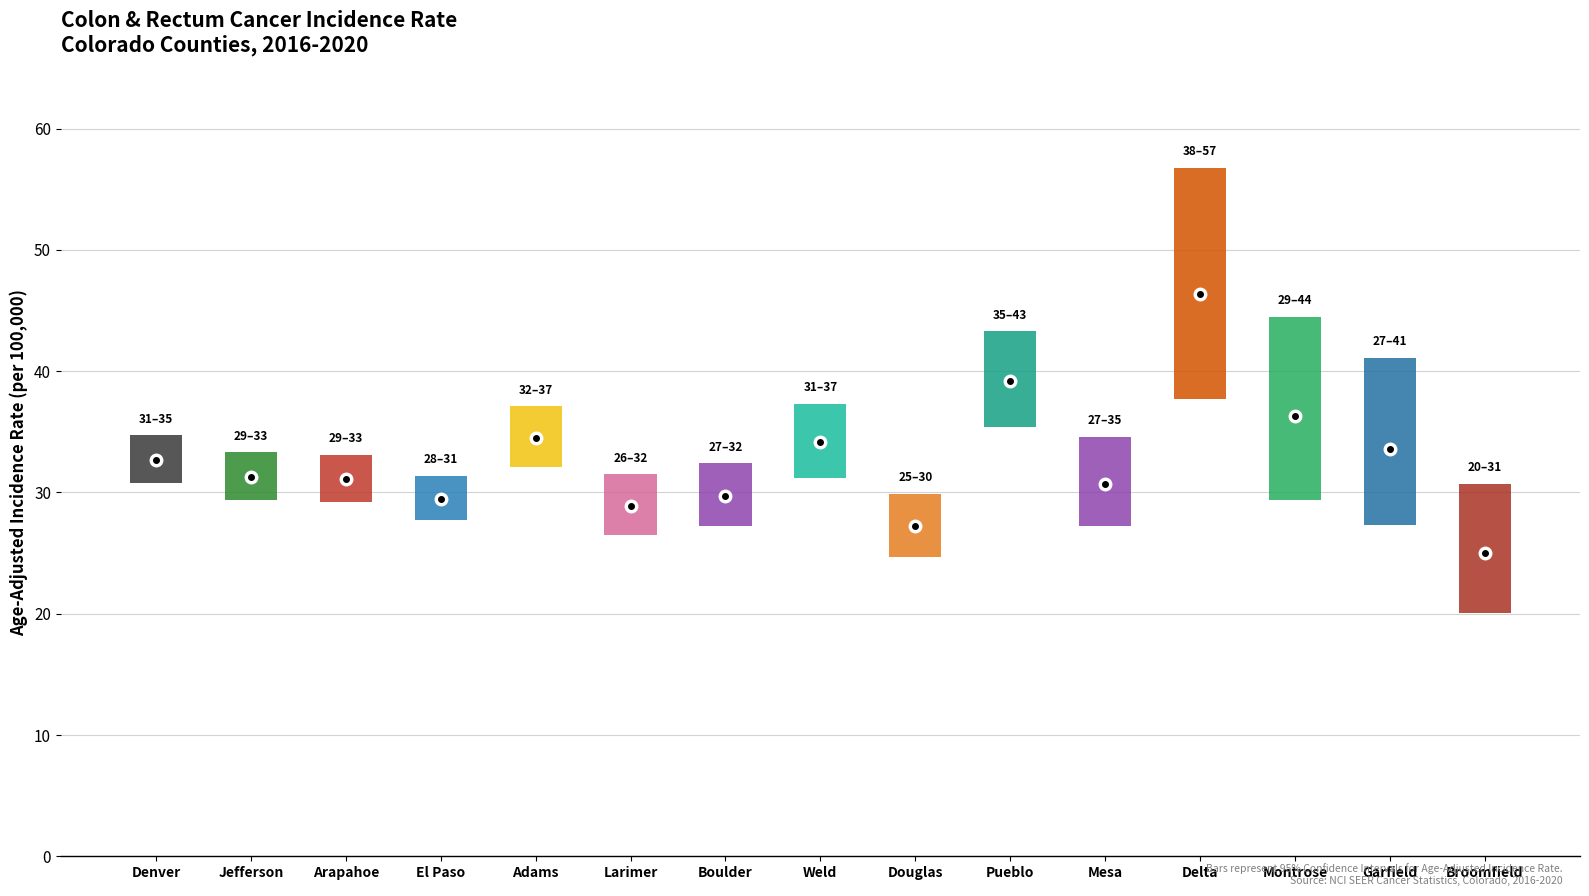

What is the smallest value displayed?

20.1